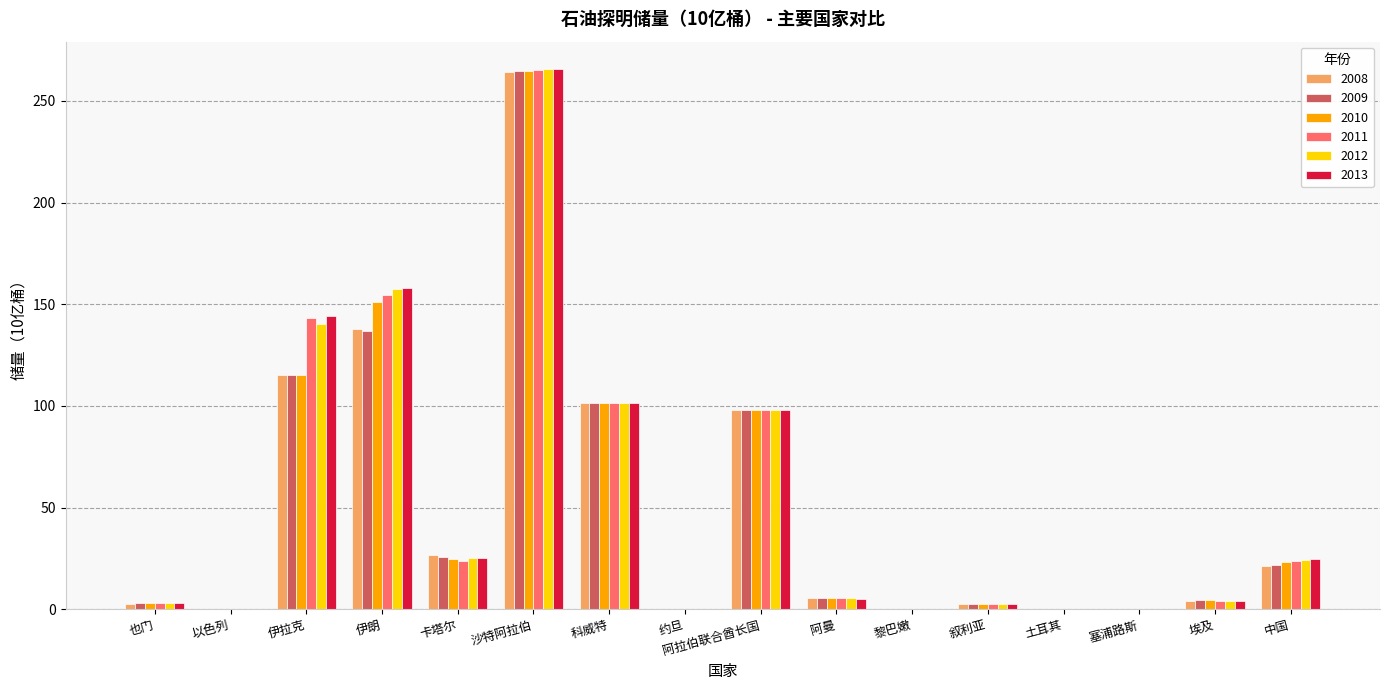

Are the bars grouped side by side (vs. stacked)?

Yes